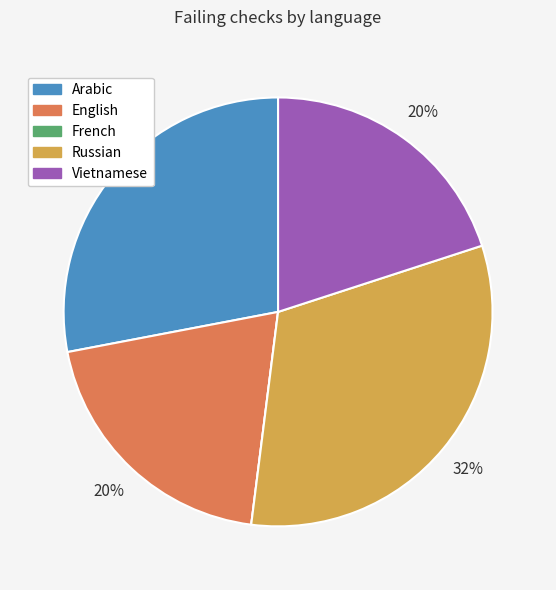

Is the sum of Vietnamese and English greater than half?

No